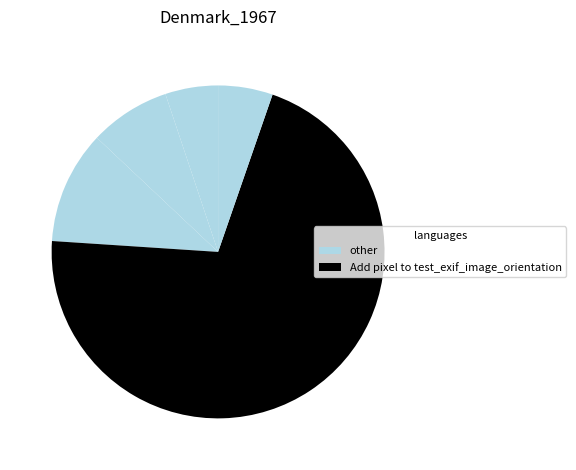

How many slices are in this pie chart?

5